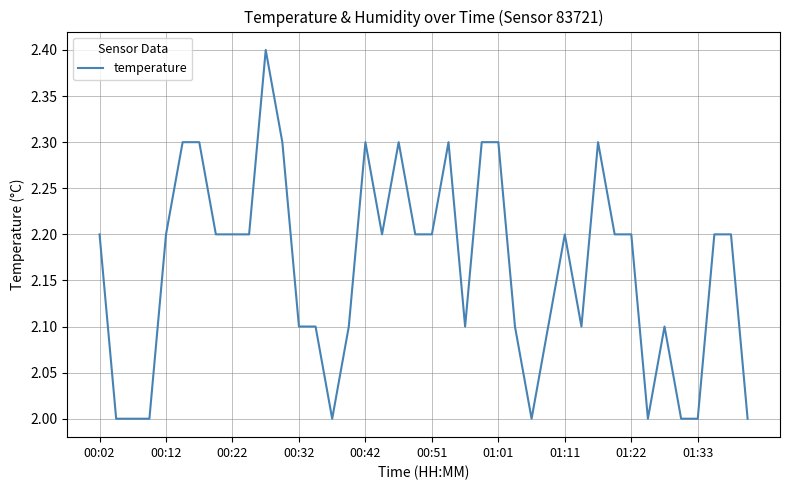

How many series are shown in this chart?

1